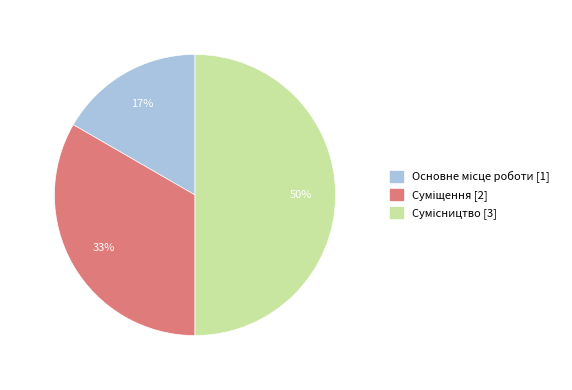

To the nearest percent, what is the average slice percentage?

33%